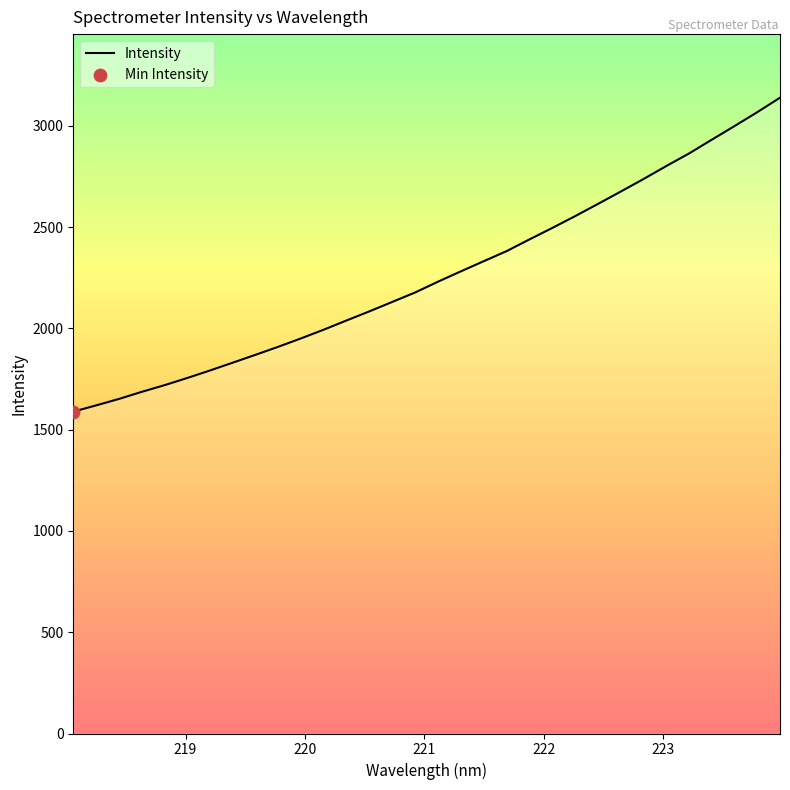

What is the minimum value shown in the chart?

1588.9